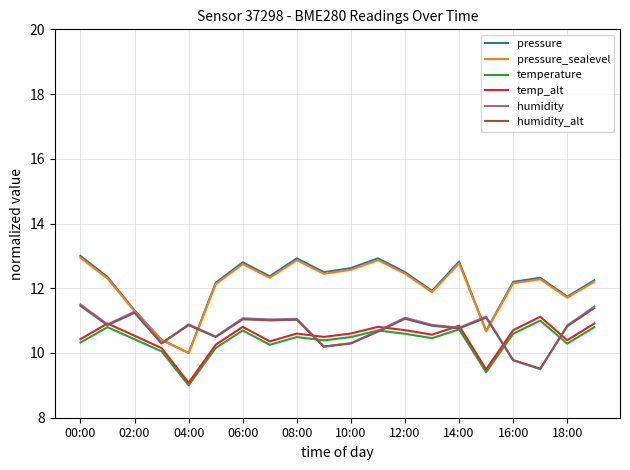

True or false: temperature has more than 1 points higher than both neighbors.

True